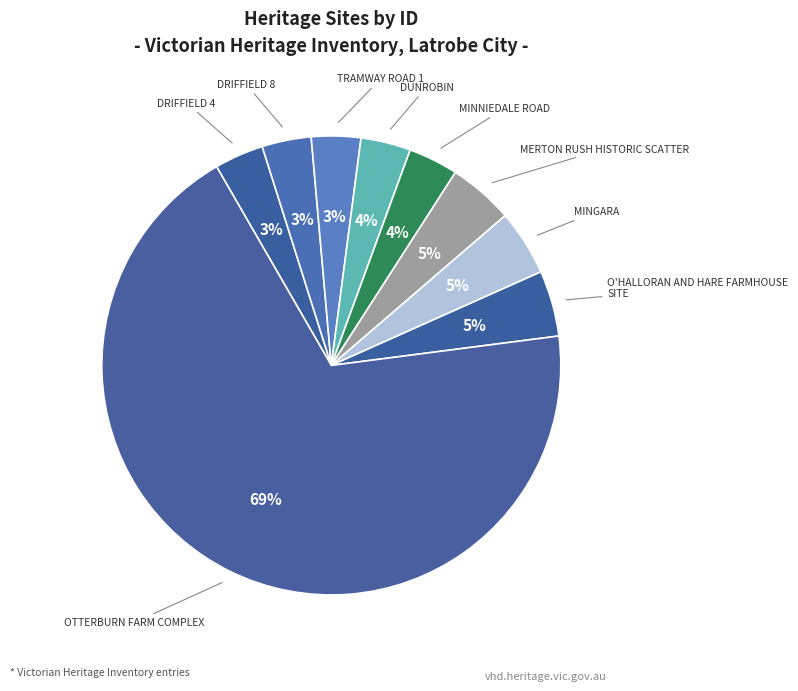

How many segments does this pie chart have?

9